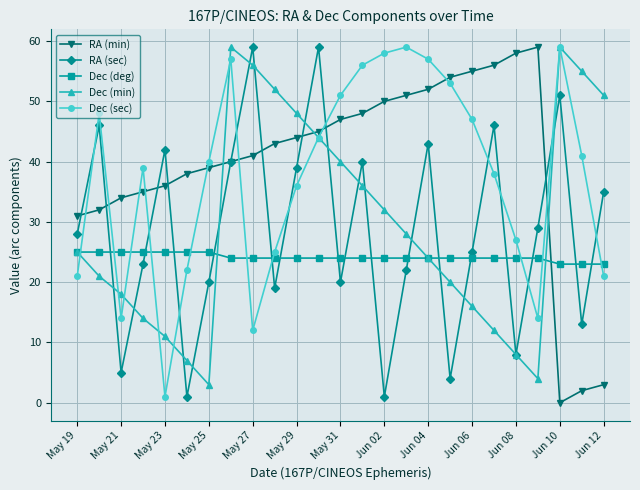

Reading left to right, extract all data points from this chart.

RA (min): 31	32	34	35	36	38	39	40	41	43	44	45	47	48	50	51	52	54	55	56	58	59	0	2	3
RA (sec): 28	46	5	23	42	1	20	40	59	19	39	59	20	40	1	22	43	4	25	46	8	29	51	13	35
Dec (deg): 25	25	25	25	25	25	25	24	24	24	24	24	24	24	24	24	24	24	24	24	24	24	23	23	23
Dec (min): 25	21	18	14	11	7	3	59	56	52	48	44	40	36	32	28	24	20	16	12	8	4	59	55	51
Dec (sec): 21	48	14	39	1	22	40	57	12	25	36	44	51	56	58	59	57	53	47	38	27	14	59	41	21